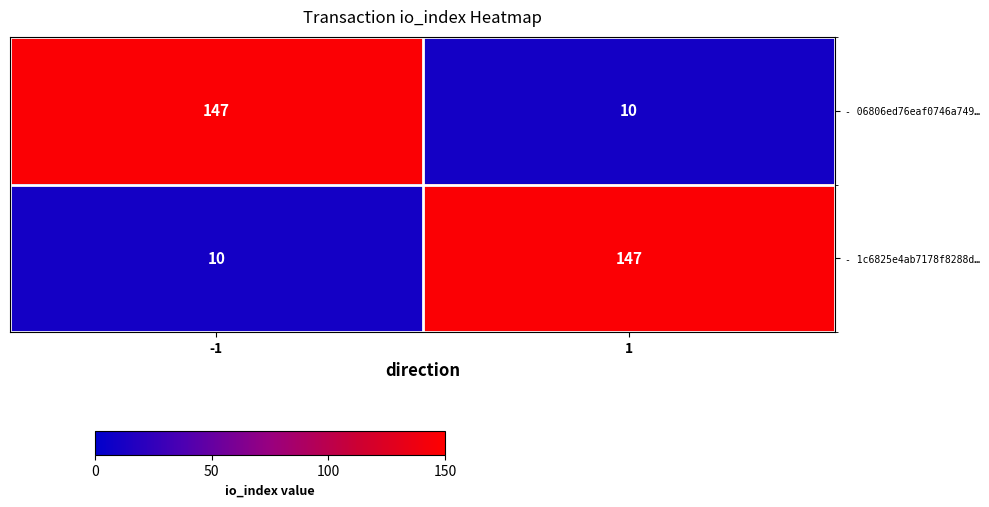

The value of - 1c6825e4ab7178f8288d… at -1 is 6. True or false?

False